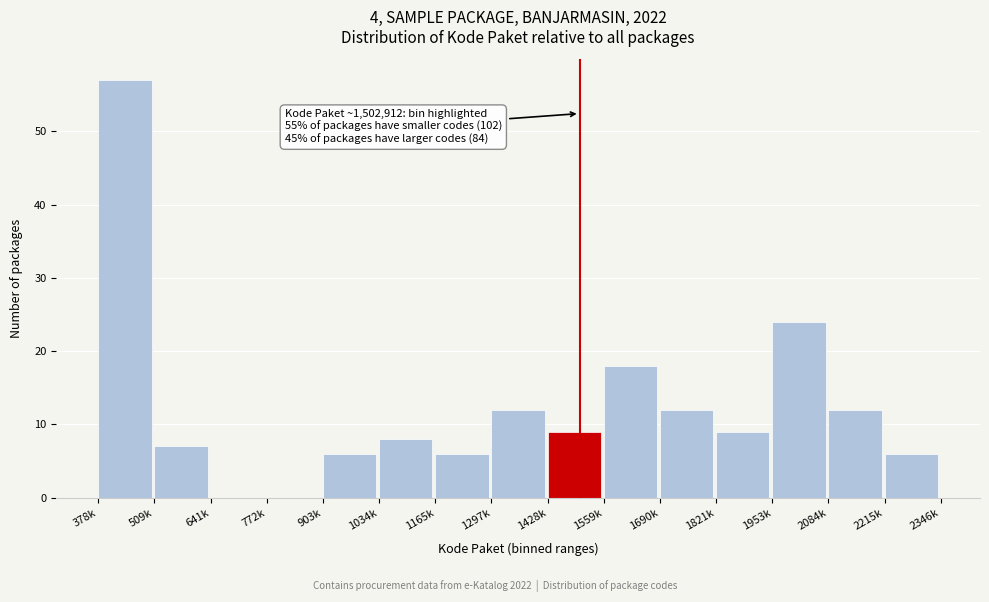

Reading left to right, list all the values displayed in this chart.

378k=57	509k=7	641k=0	772k=0	903k=6	1034k=8	1165k=6	1297k=12	1428k=9	1559k=18	1690k=12	1821k=9	1953k=24	2084k=12	2215k=6